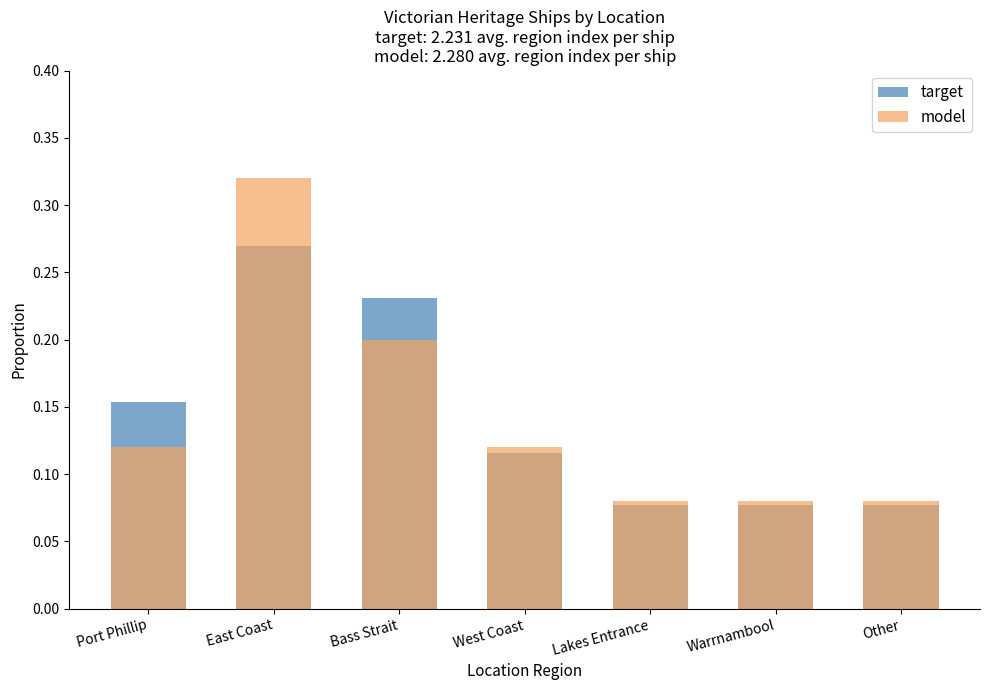

Which series has the largest range (max minus min)?

model